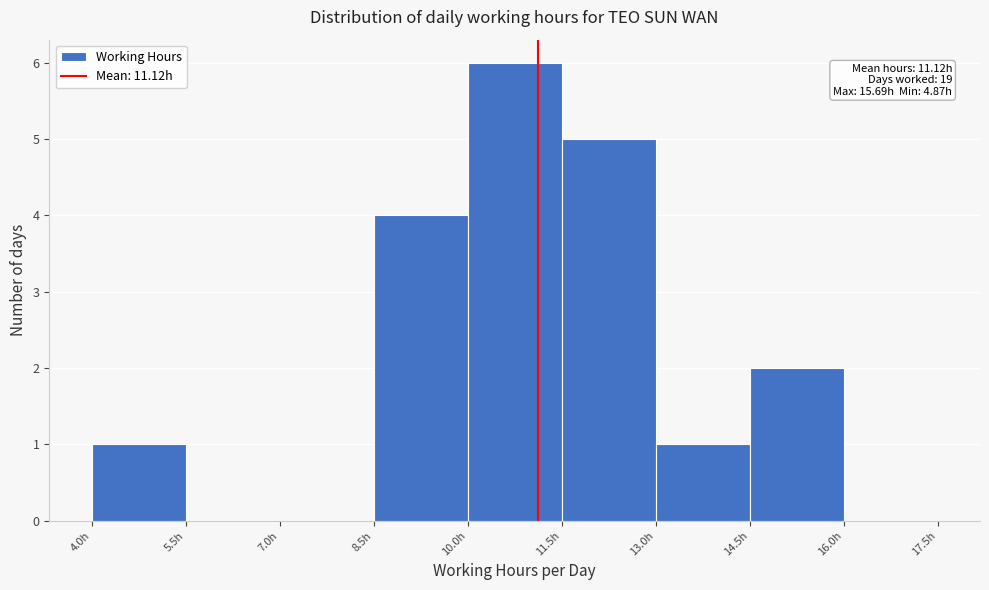

Which range on the x-axis has the tallest bar?

10.0 to 11.5